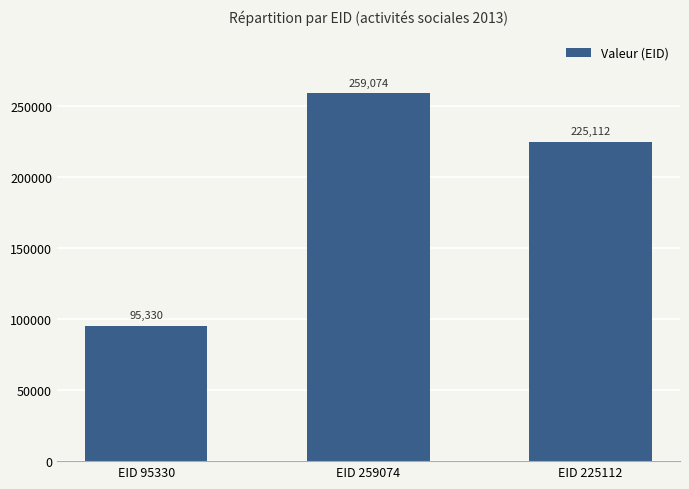

Does the chart contain stacked bars?

No